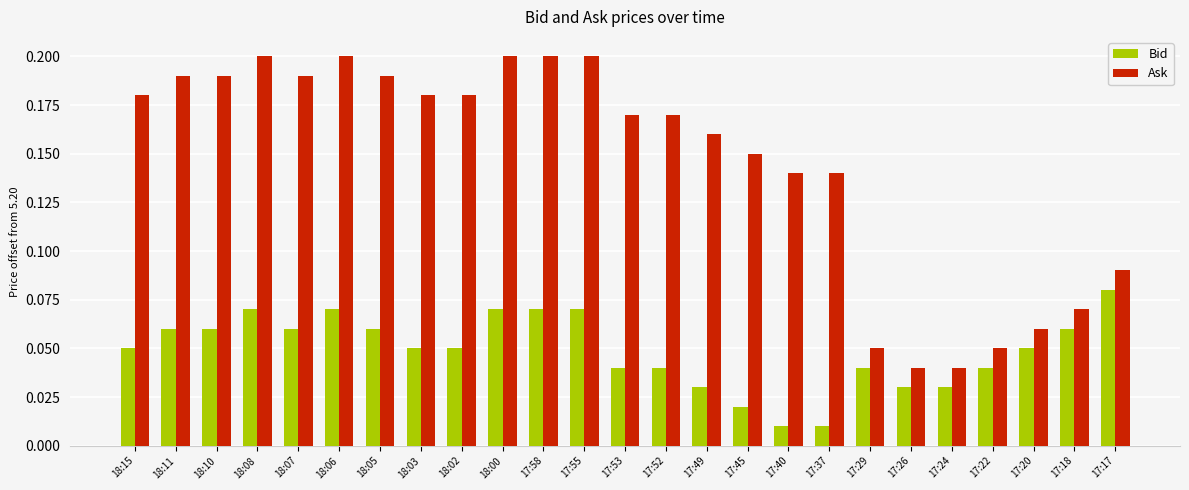

What is the label of the 22nd bar from the left?

17:22